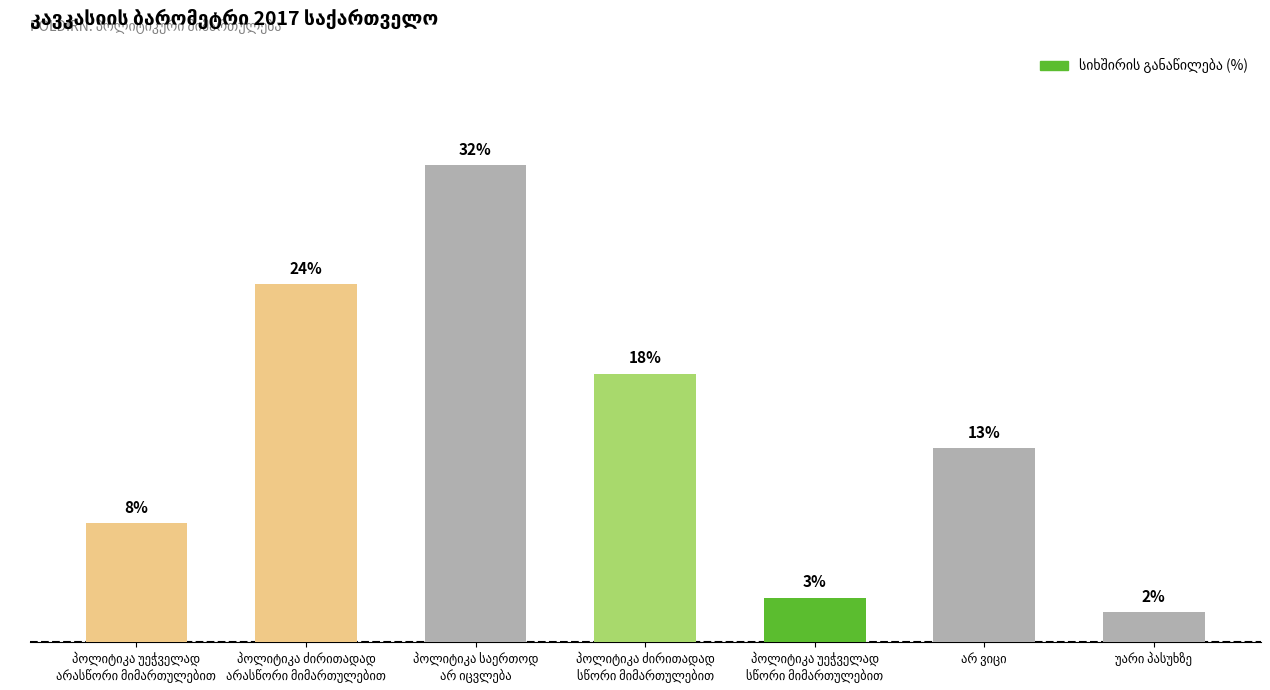

Does the chart contain stacked bars?

No